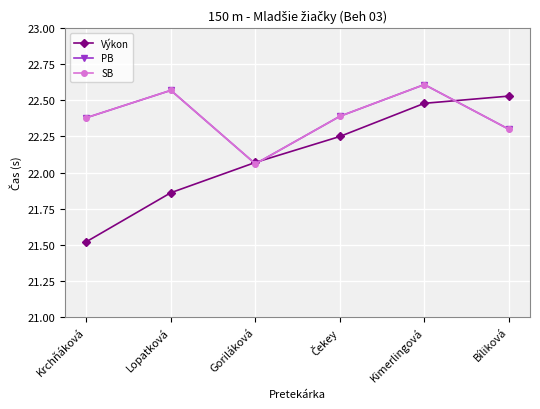

Does the chart have visible grid lines?

Yes